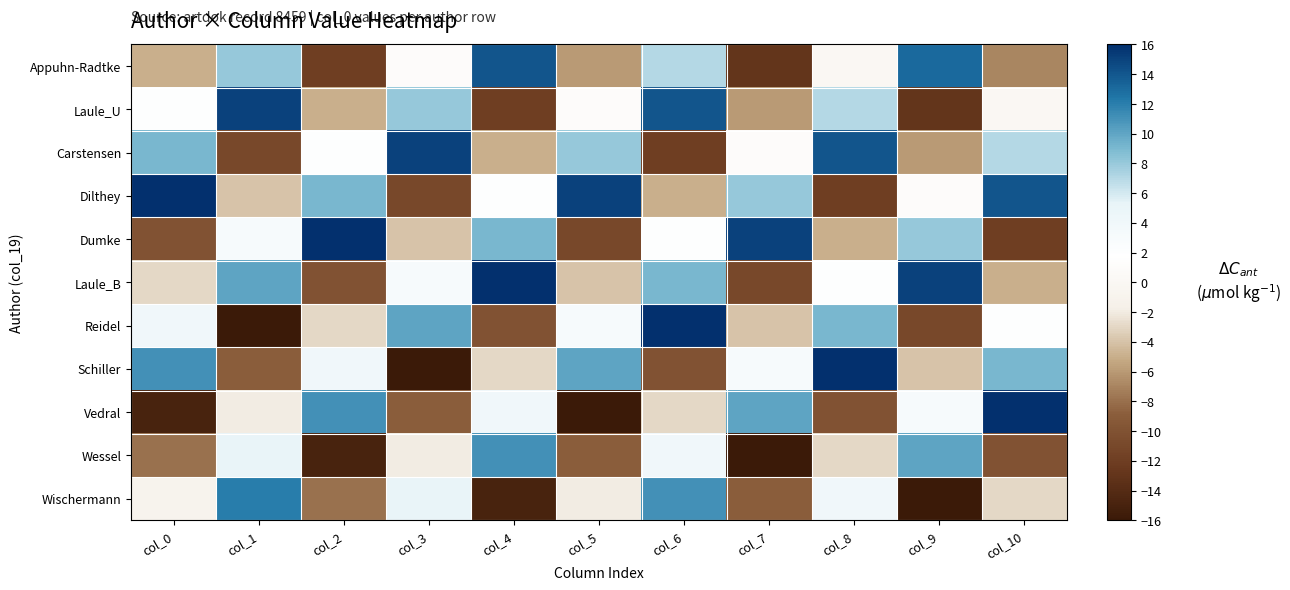

Which category has the lowest value across all series?

col_1